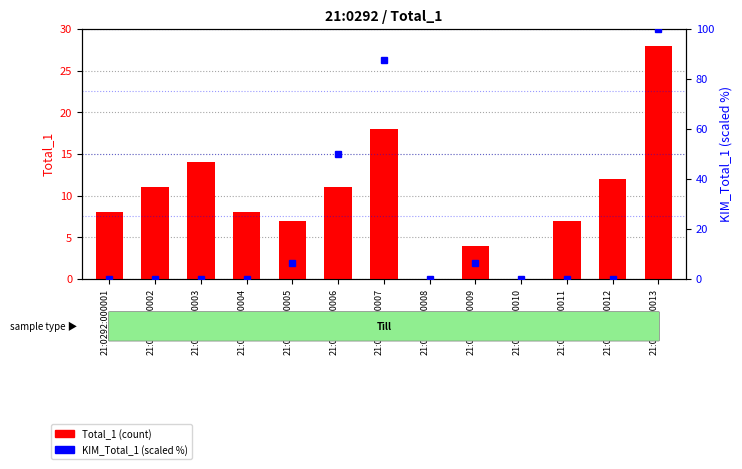

True or false: KIM_Total_1 (pct) has a value of -44.0 at 21:0292:000002.

False